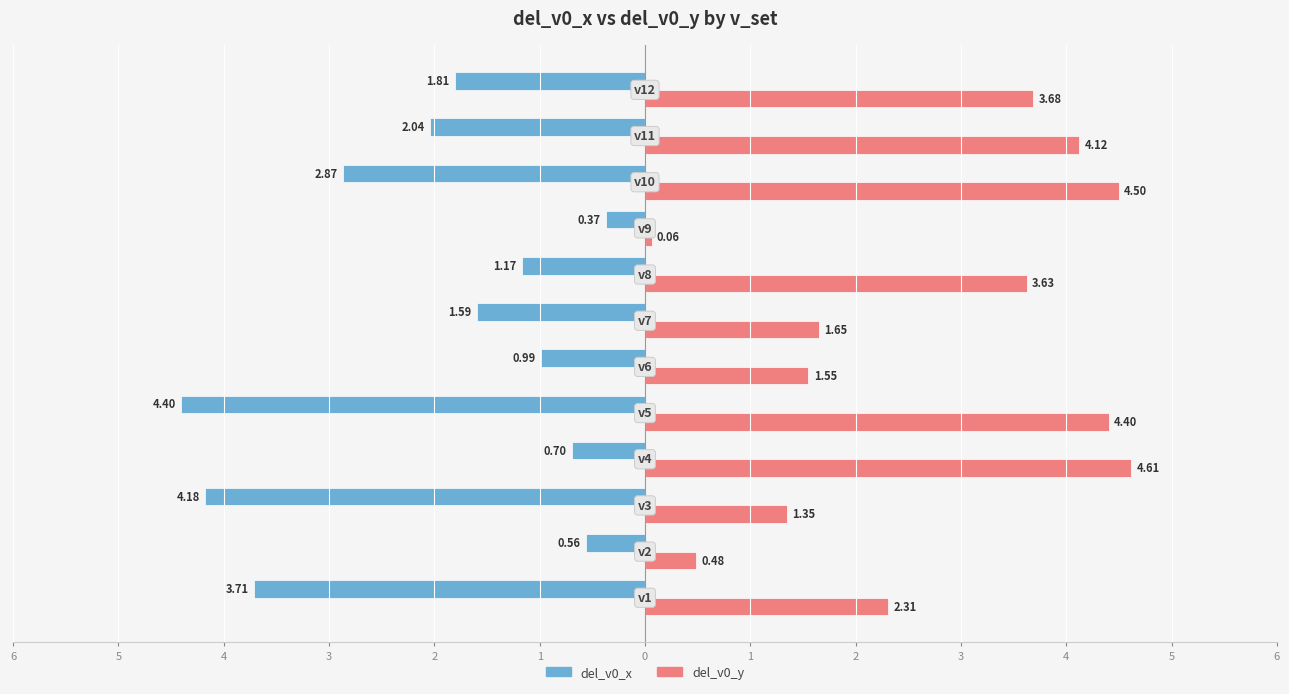

What are all the series names shown in the legend?

del_v0_x, del_v0_y